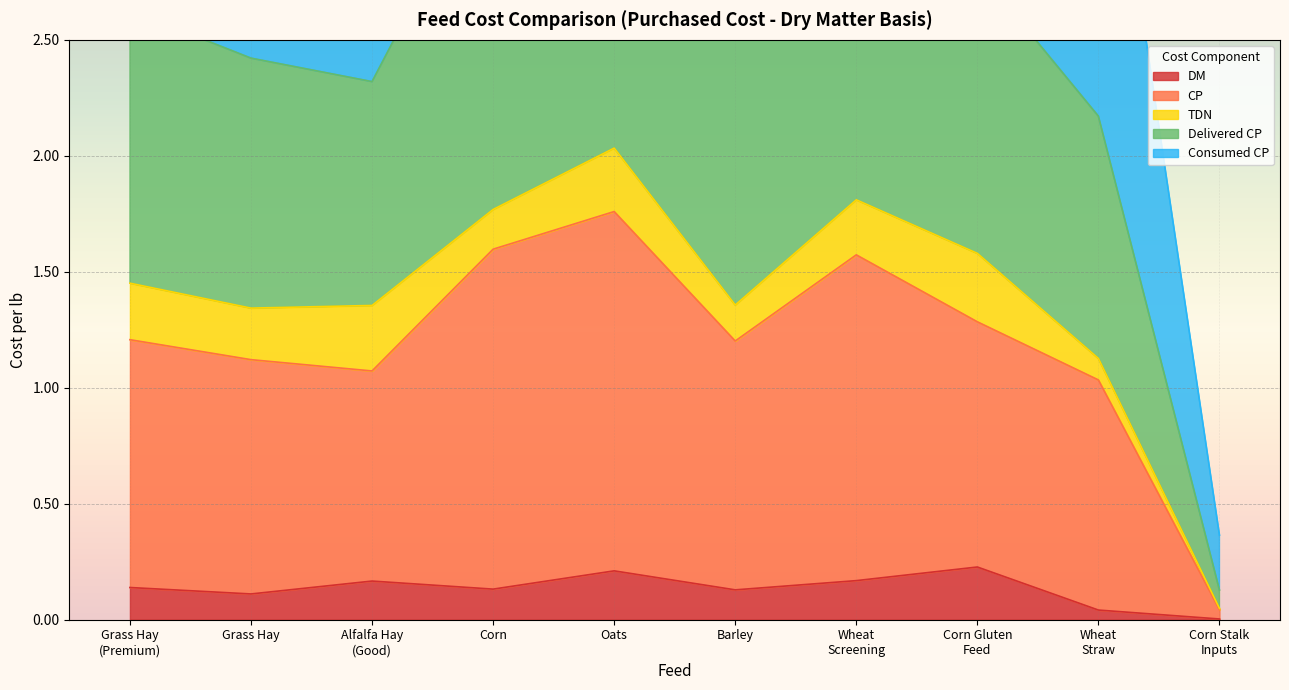

True or false: CP has more than 2 points higher than both neighbors.

False